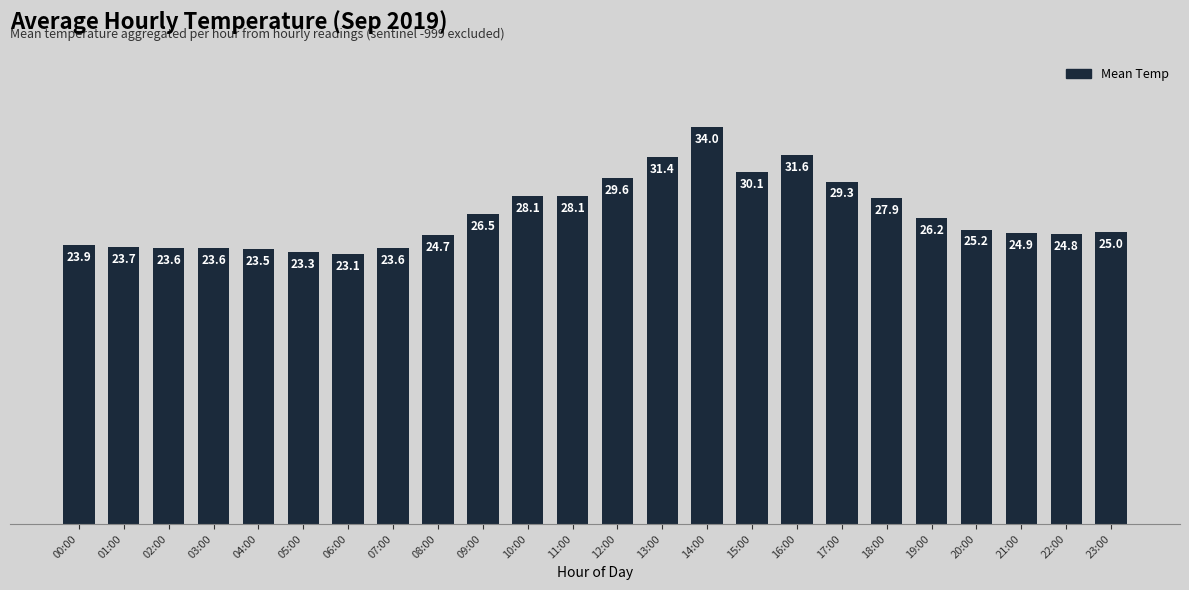

What is the change in value from 15:00 to 17:00?

-0.8